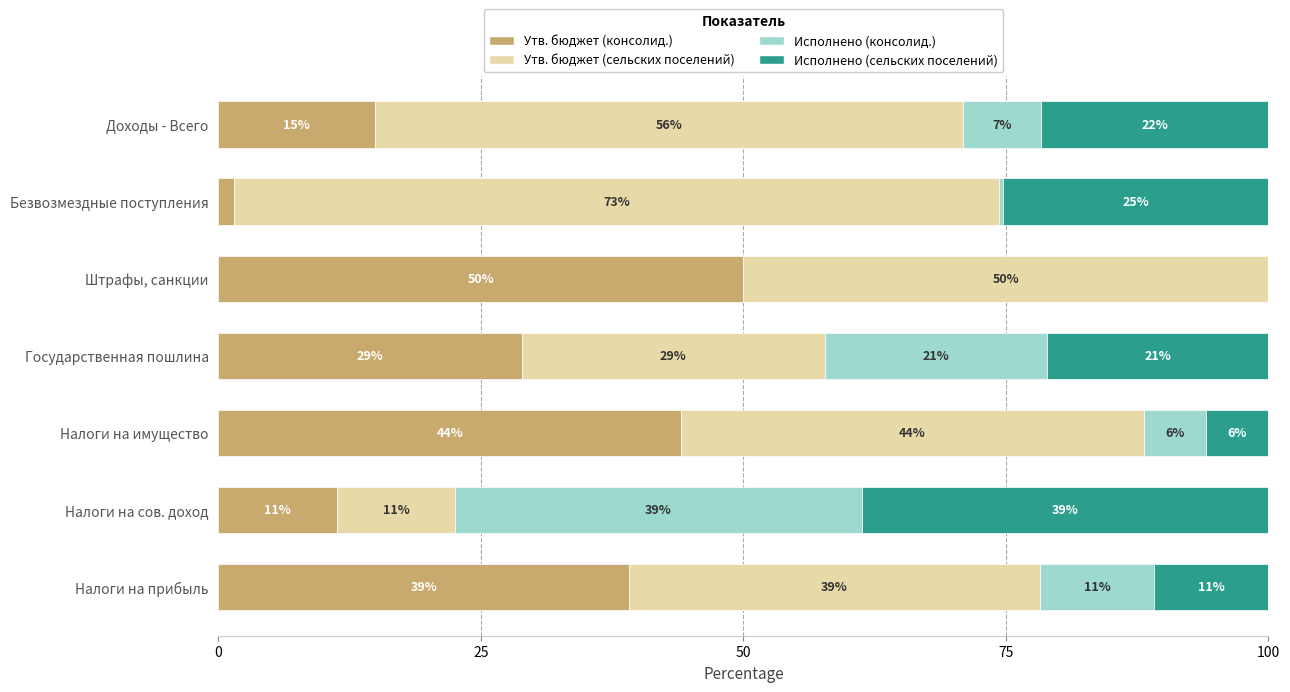

The Утв. бюджет (консолид.) series shows 25.6 at Штрафы, санкции. True or false?

False